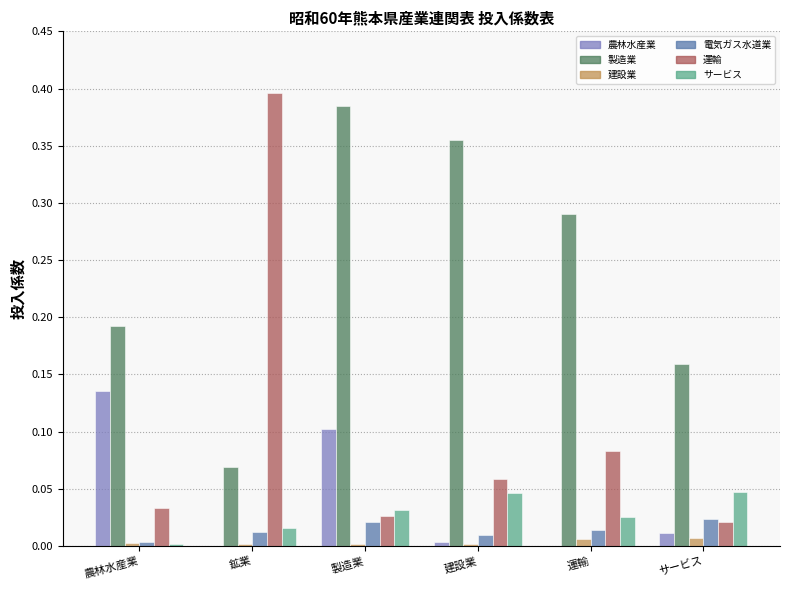

Which series changed the most between 農林水産業 and 鉱業?

運輸